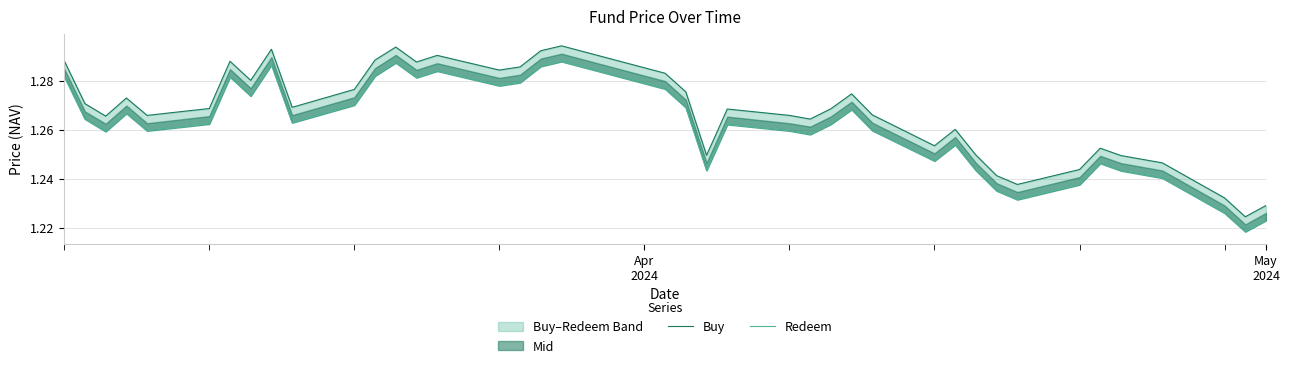

Is it true that Buy equals 2.2 at 21?

False